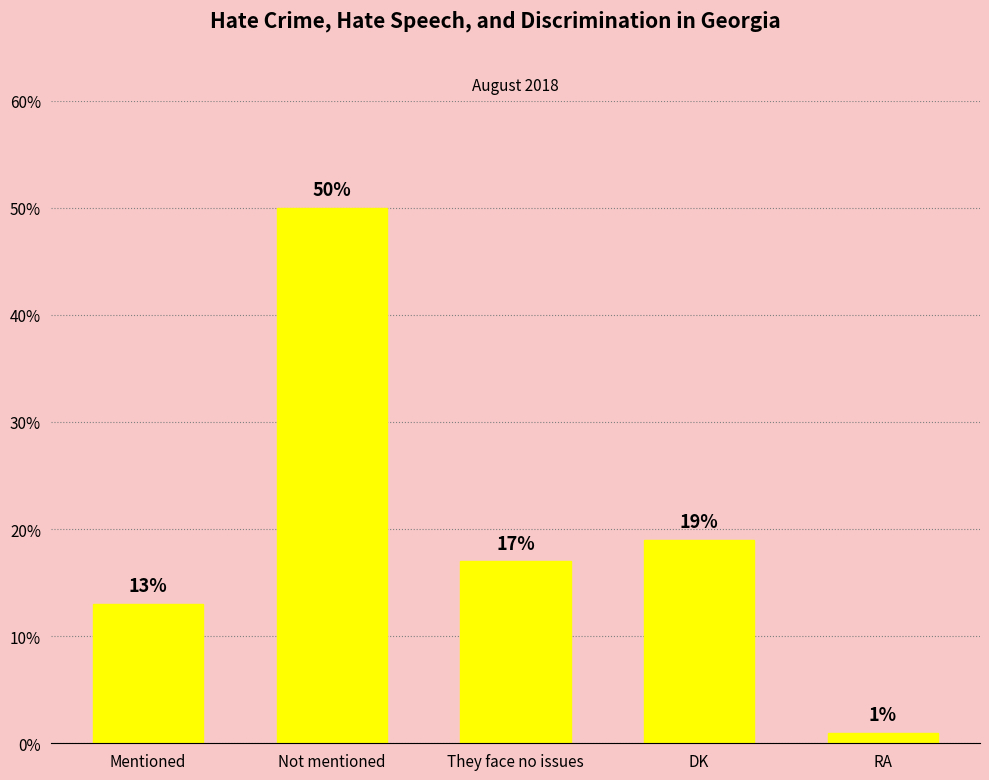

How many categories are shown in the chart?

5